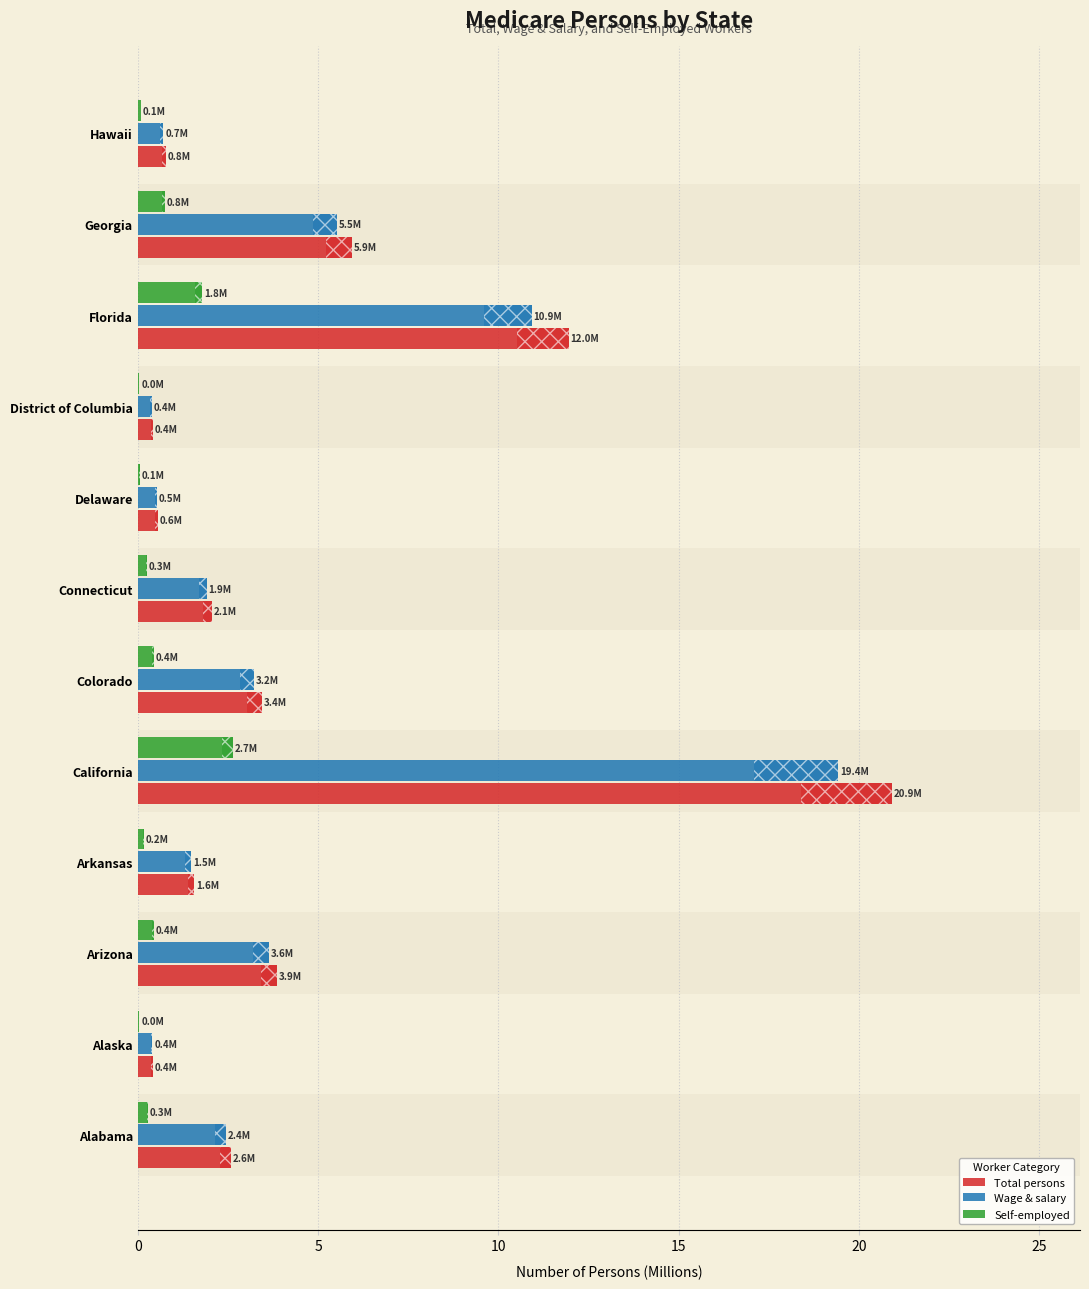

How many data points does each series have?

12